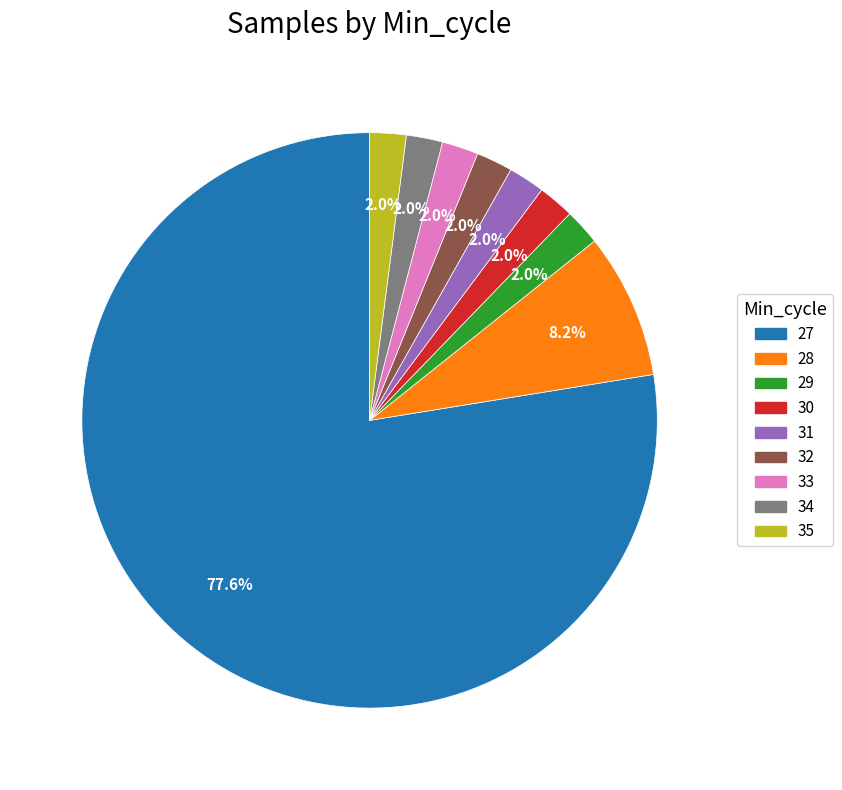

What is the largest slice in the pie chart?

27